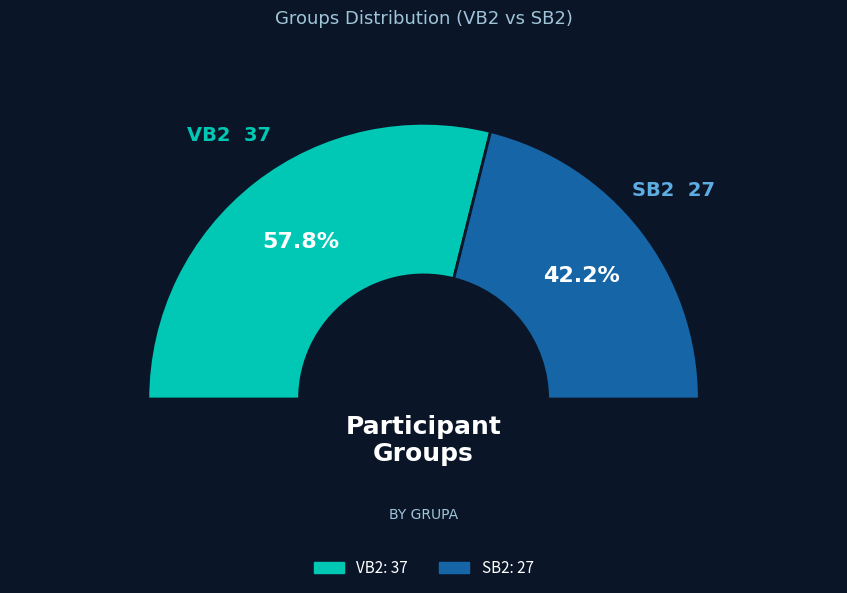

To the nearest percent, what is the difference between the largest and smallest slice percentages?

16%